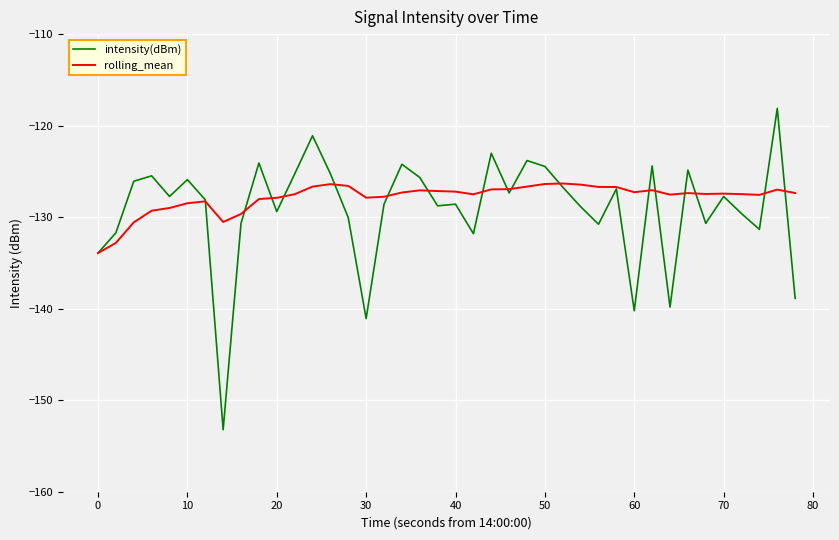

Rank the series by their maximum value, from lowest to highest.

rolling_mean, intensity(dBm)